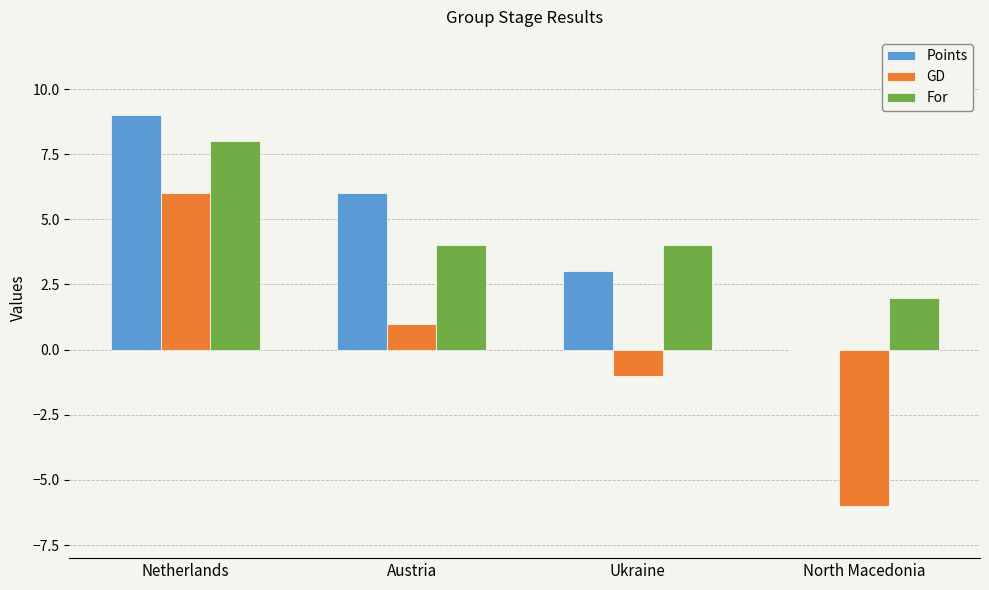

Is it true that GD equals 2 at Netherlands?

False